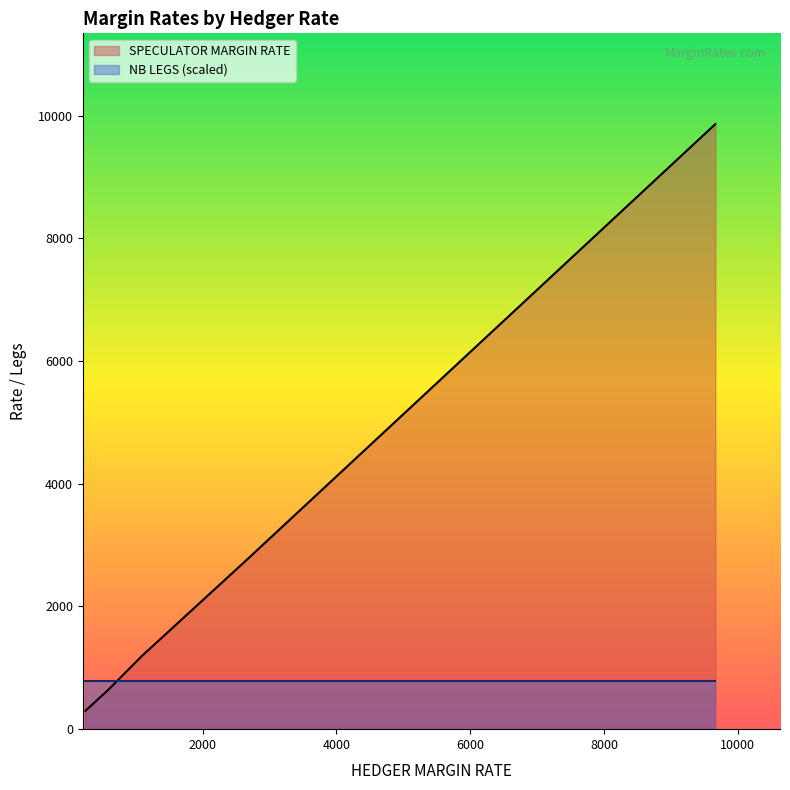

How many series are shown in this chart?

2